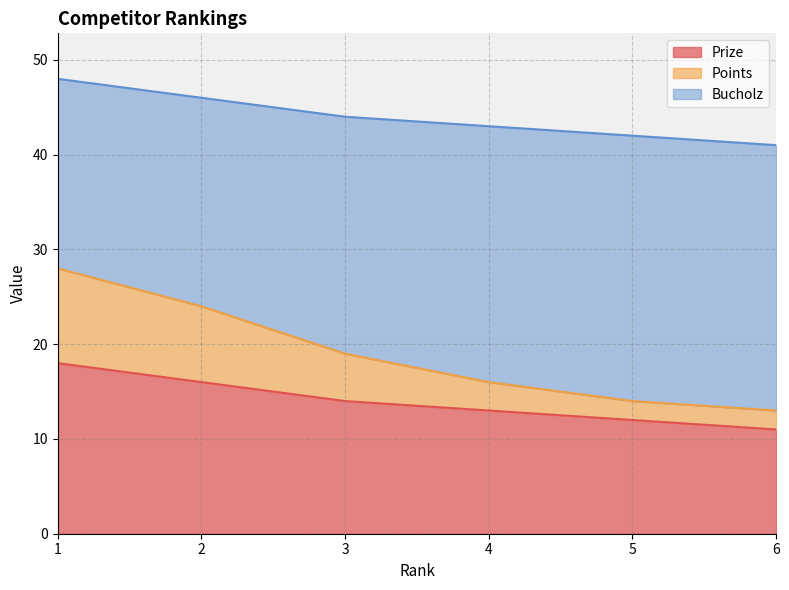

Between 1 and 4, which series saw the biggest shift?

Points